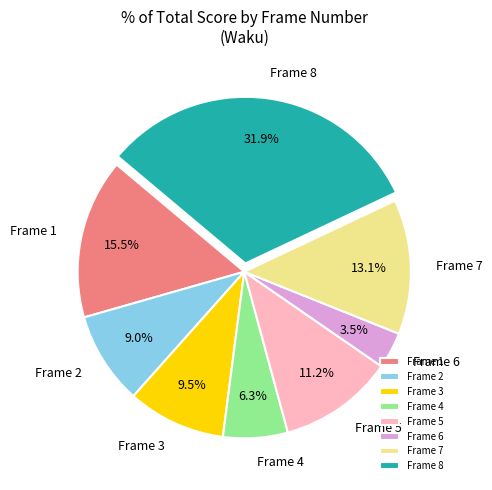

Which category has the biggest portion of the pie?

Frame 8